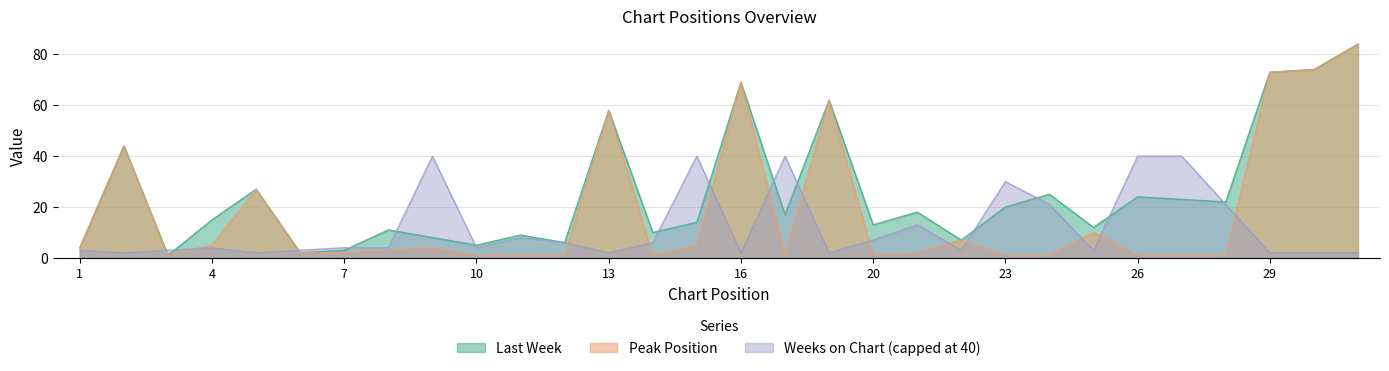

Which has a higher value, 11 or 19?

19